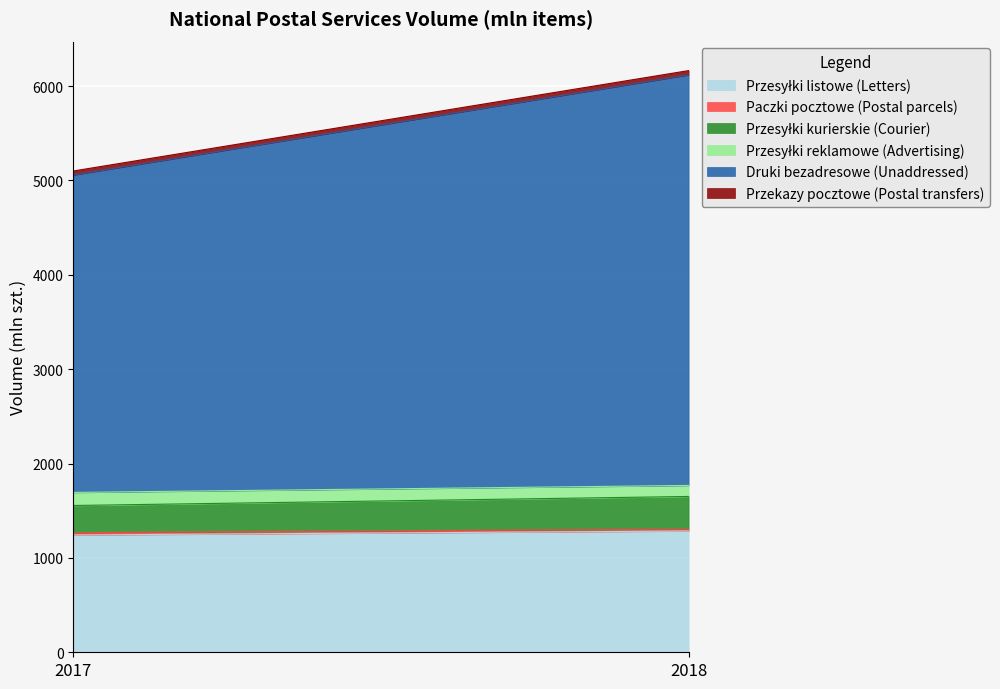

What are all the series names shown in the legend?

Przesyłki listowe (Letters), Paczki pocztowe (Postal parcels), Przesyłki kurierskie (Courier), Przesyłki reklamowe (Advertising), Druki bezadresowe (Unaddressed), Przekazy pocztowe (Postal transfers)